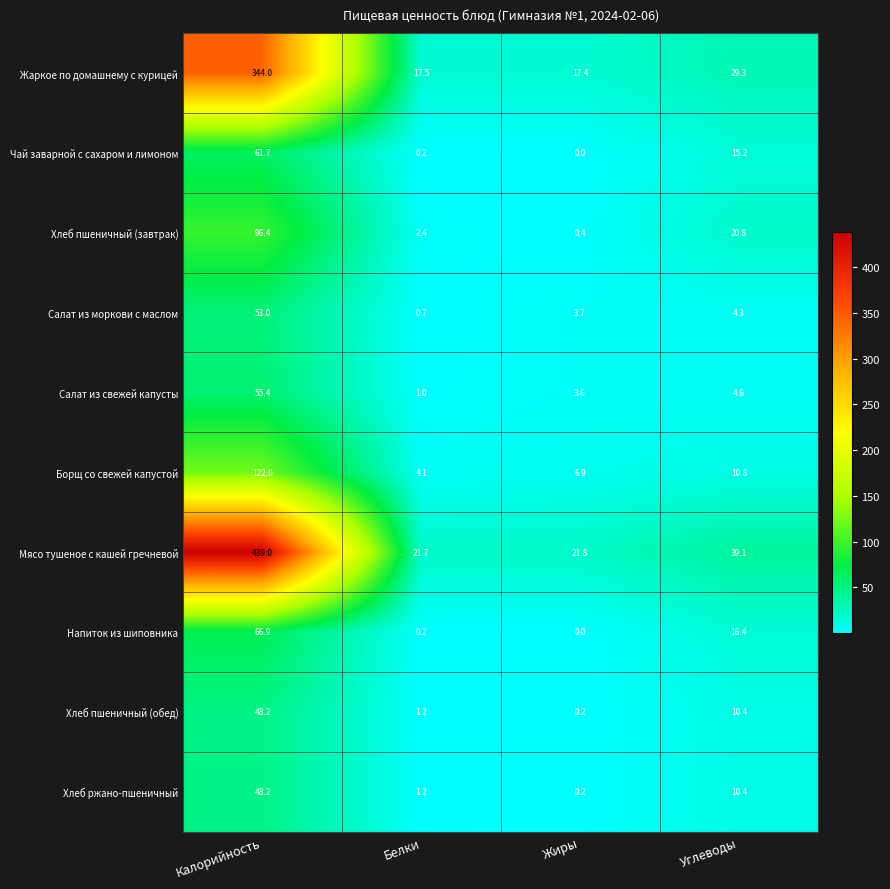

Rank the categories by Жаркое по домашнему с курицей value from lowest to highest.

Жиры, Белки, Углеводы, Калорийность